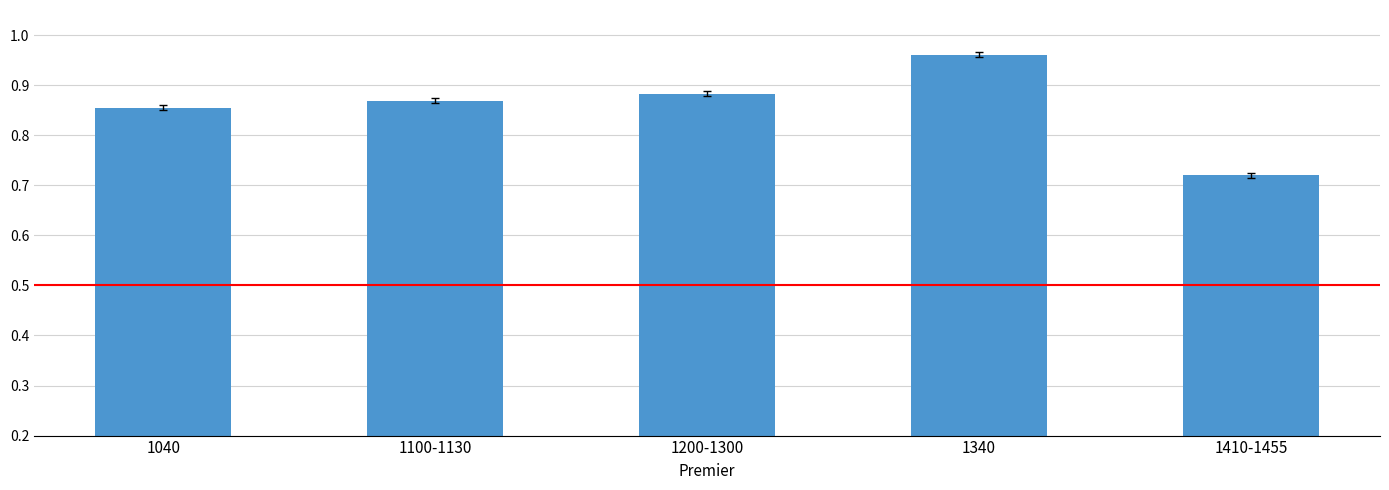

What is the difference between the maximum and minimum values?

0.2